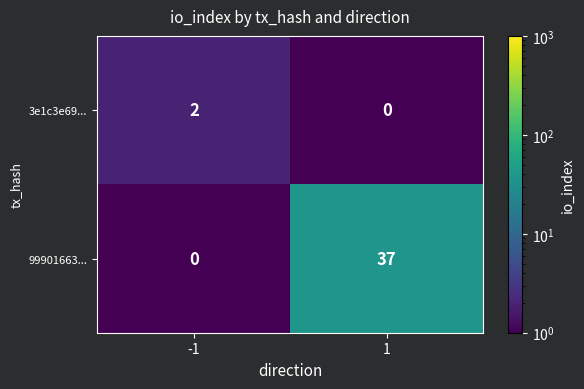

Reading left to right, what are all the values shown in this chart?

3e1c3e69...: 2	0
99901663...: 0	37